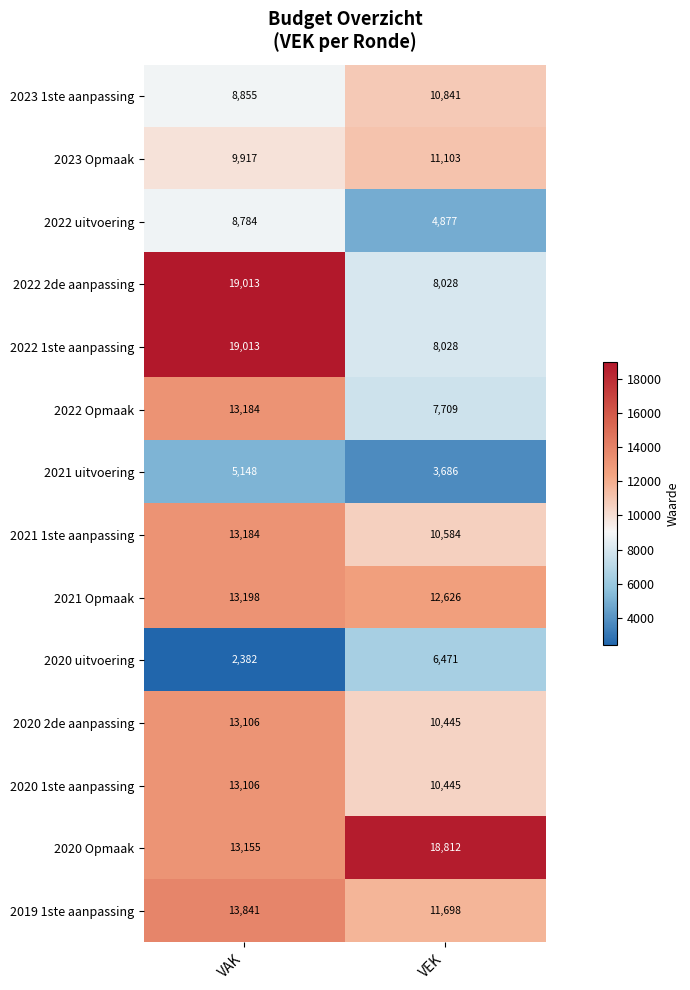

What is the spread (max minus min) of values at VEK?

15126